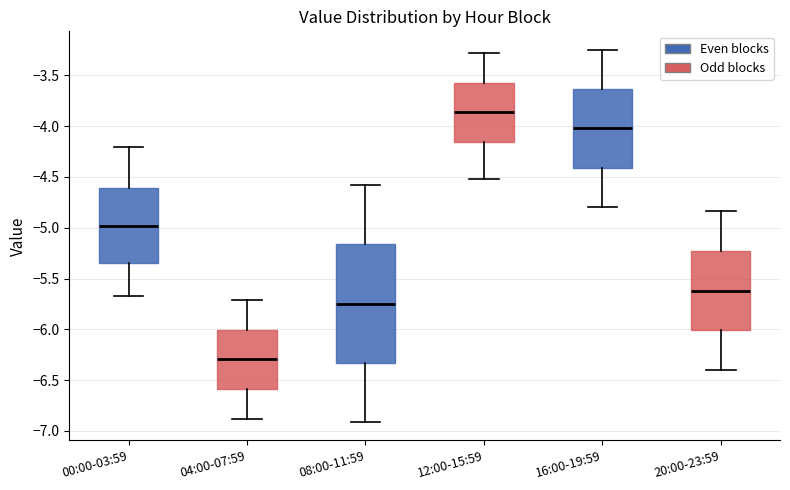

Comparing the boxes themselves (not the whiskers), which one is the tallest?

08:00-11:59